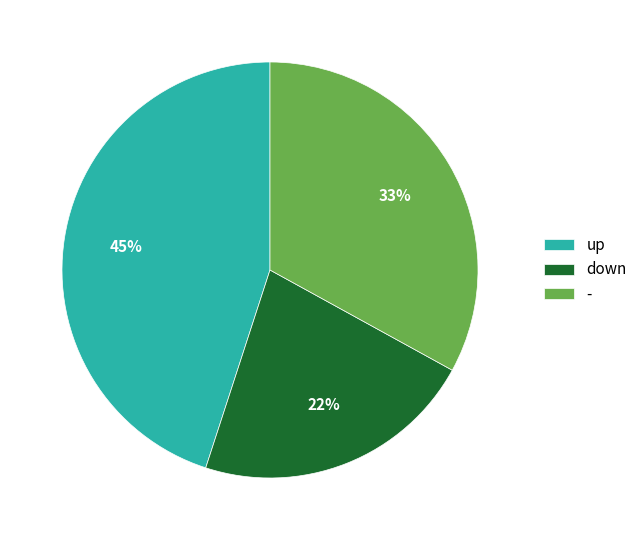

True or false: up accounts for 39% of the total.

False